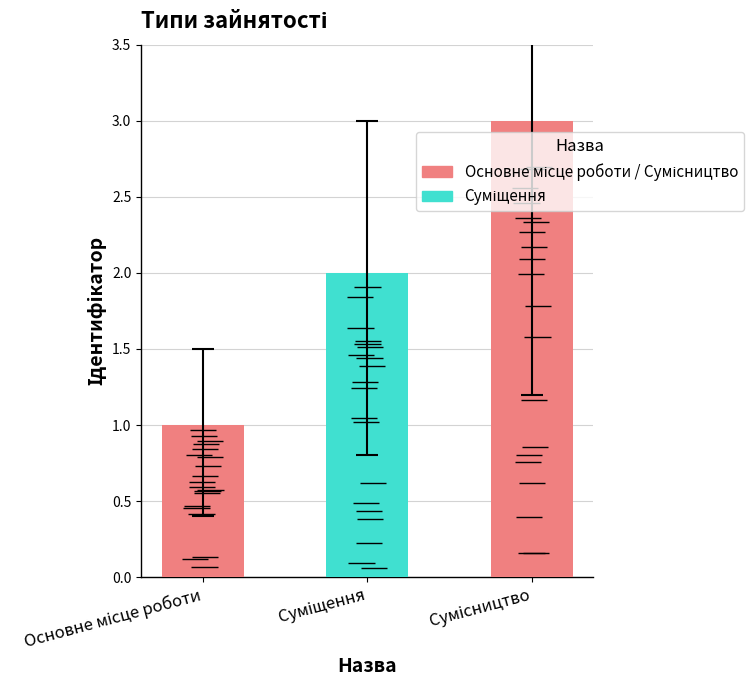

What position from the right is Суміщення?

2